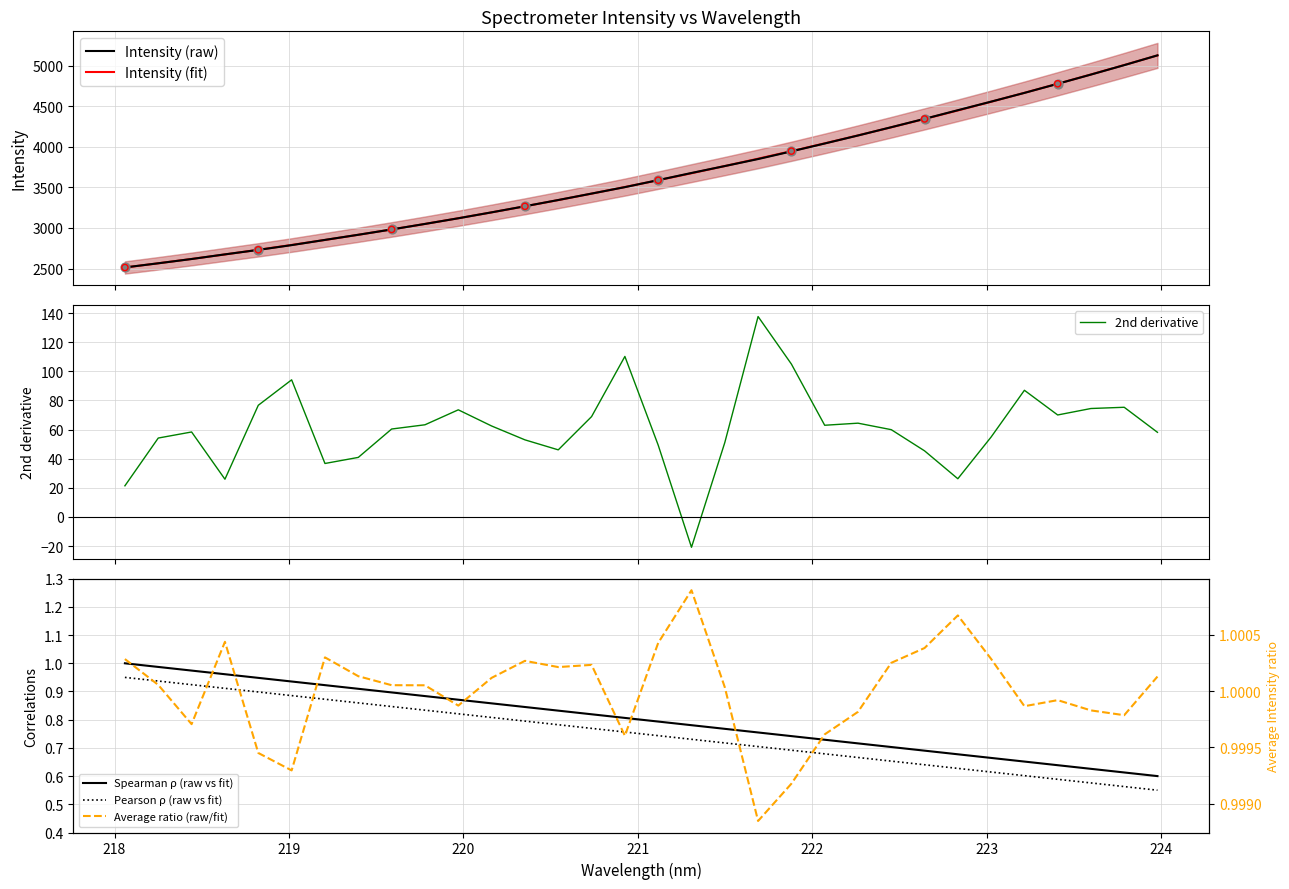

What is the highest value of the Intensity (fit) series?

5125.4